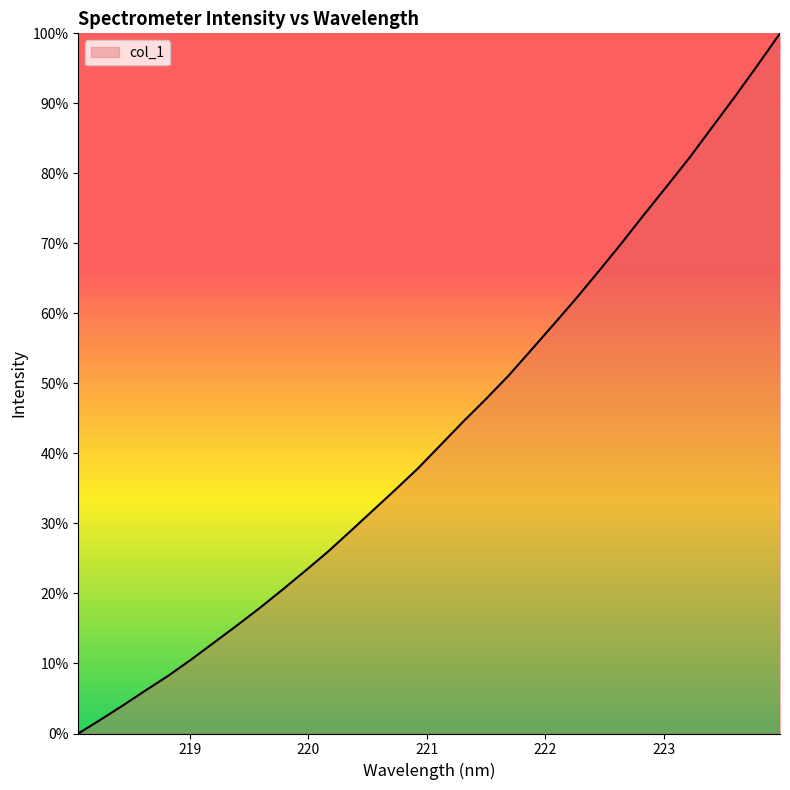

What is the greatest value displayed?

100.0